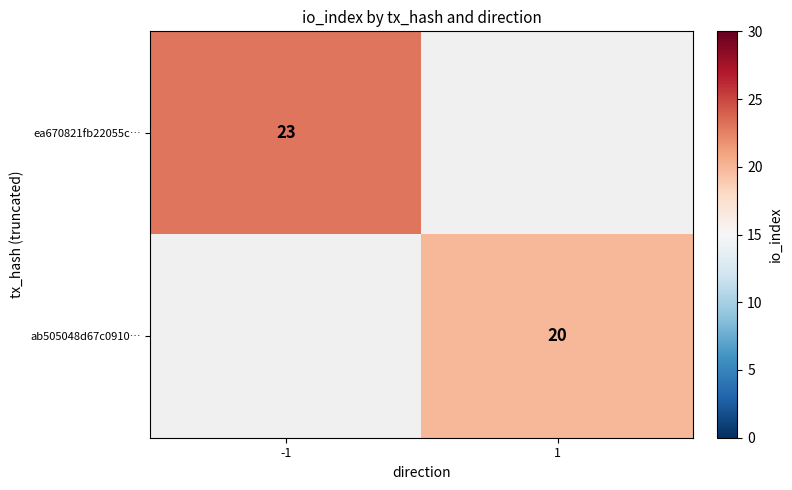

True or false: ea670821fb22055c… has a value of 23 at -1.

True